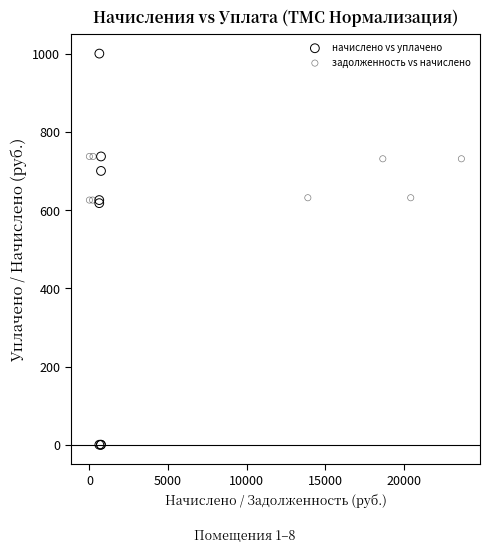

What are all the series names shown in the legend?

начислено vs уплачено, задолженность vs начислено